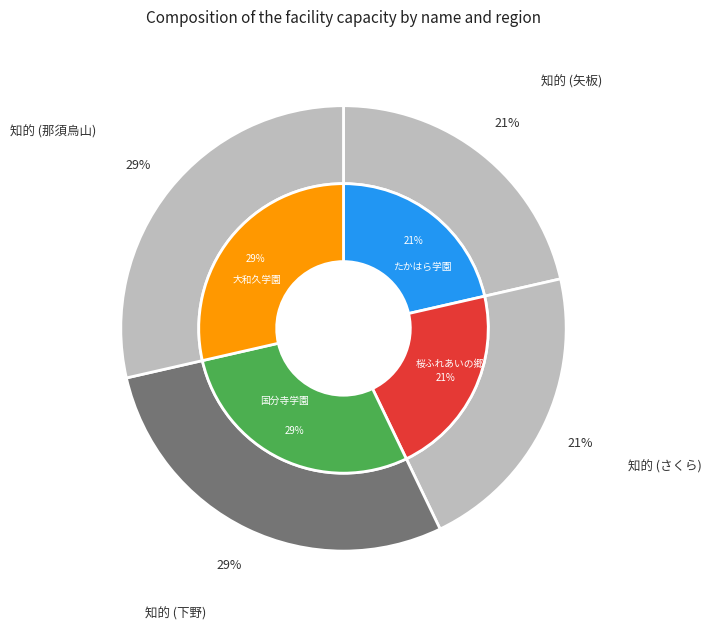

Is there any slice that represents more than half of the pie?

No